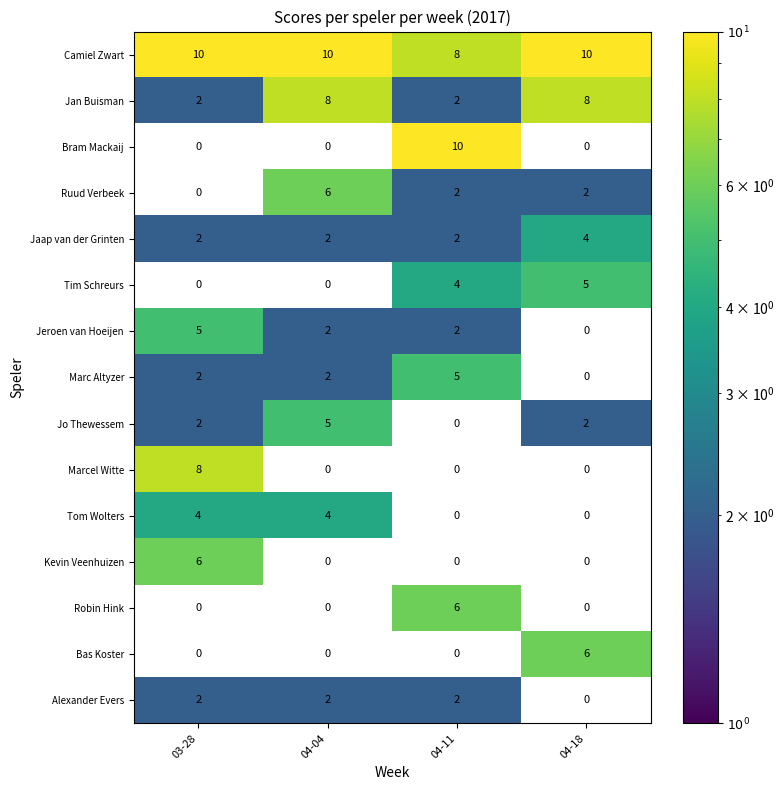

What is the sum of the Jan Buisman values at 04-04 and 04-11?

10